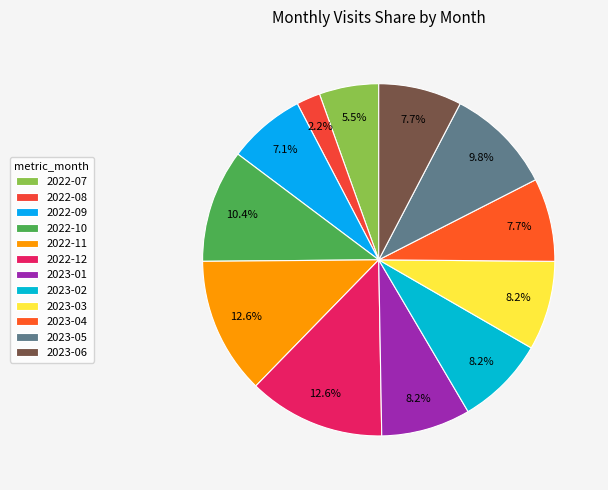

The 2022-12 slice represents 13% of the pie. True or false?

True